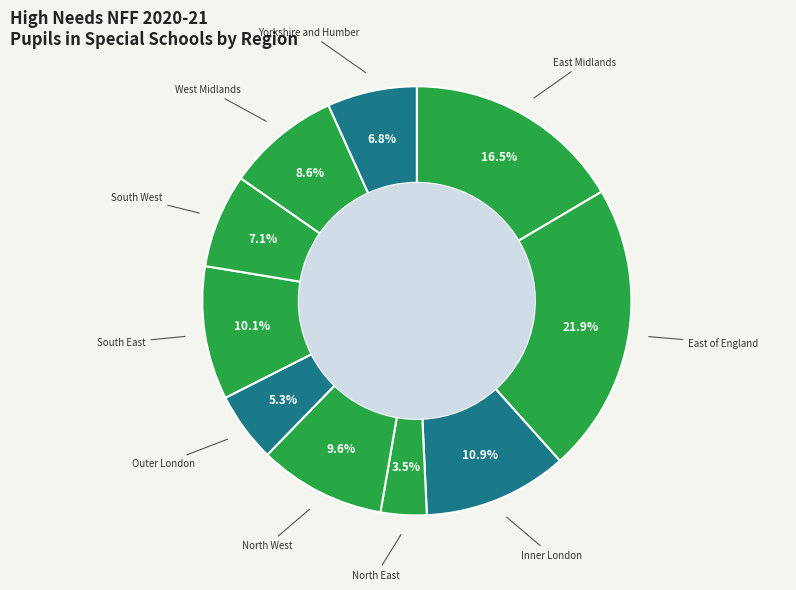

To the nearest percent, what percentage of the pie is South West?

7%